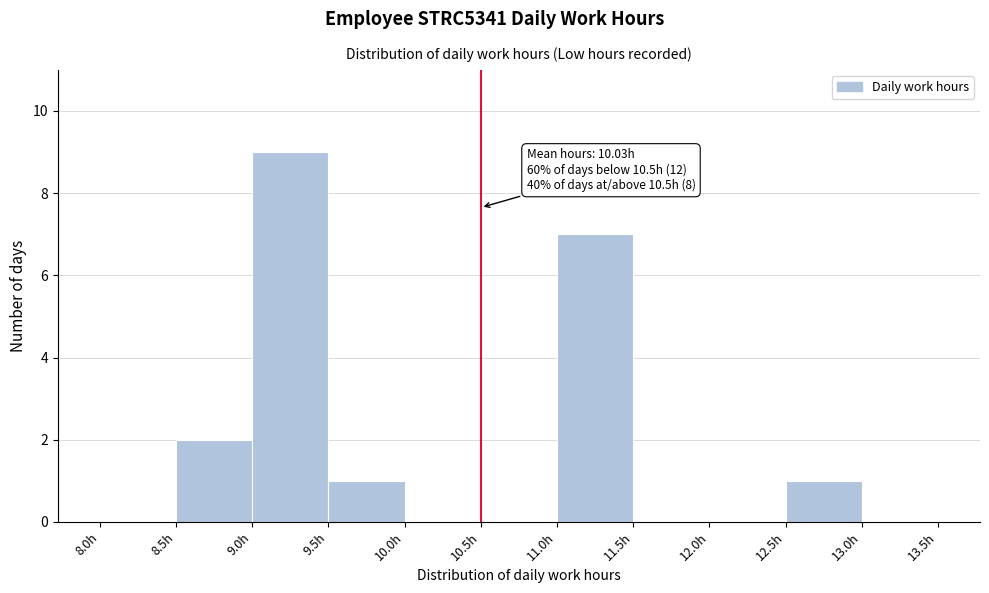

Which range on the x-axis has the tallest bar?

9.0 to 9.5